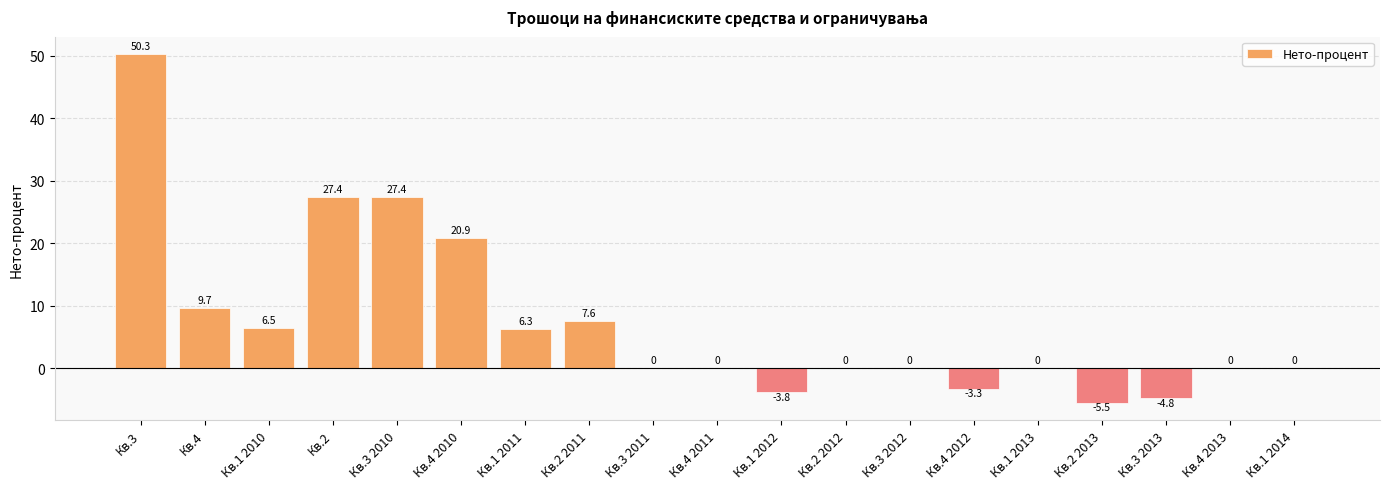

How many series are shown in this chart?

1